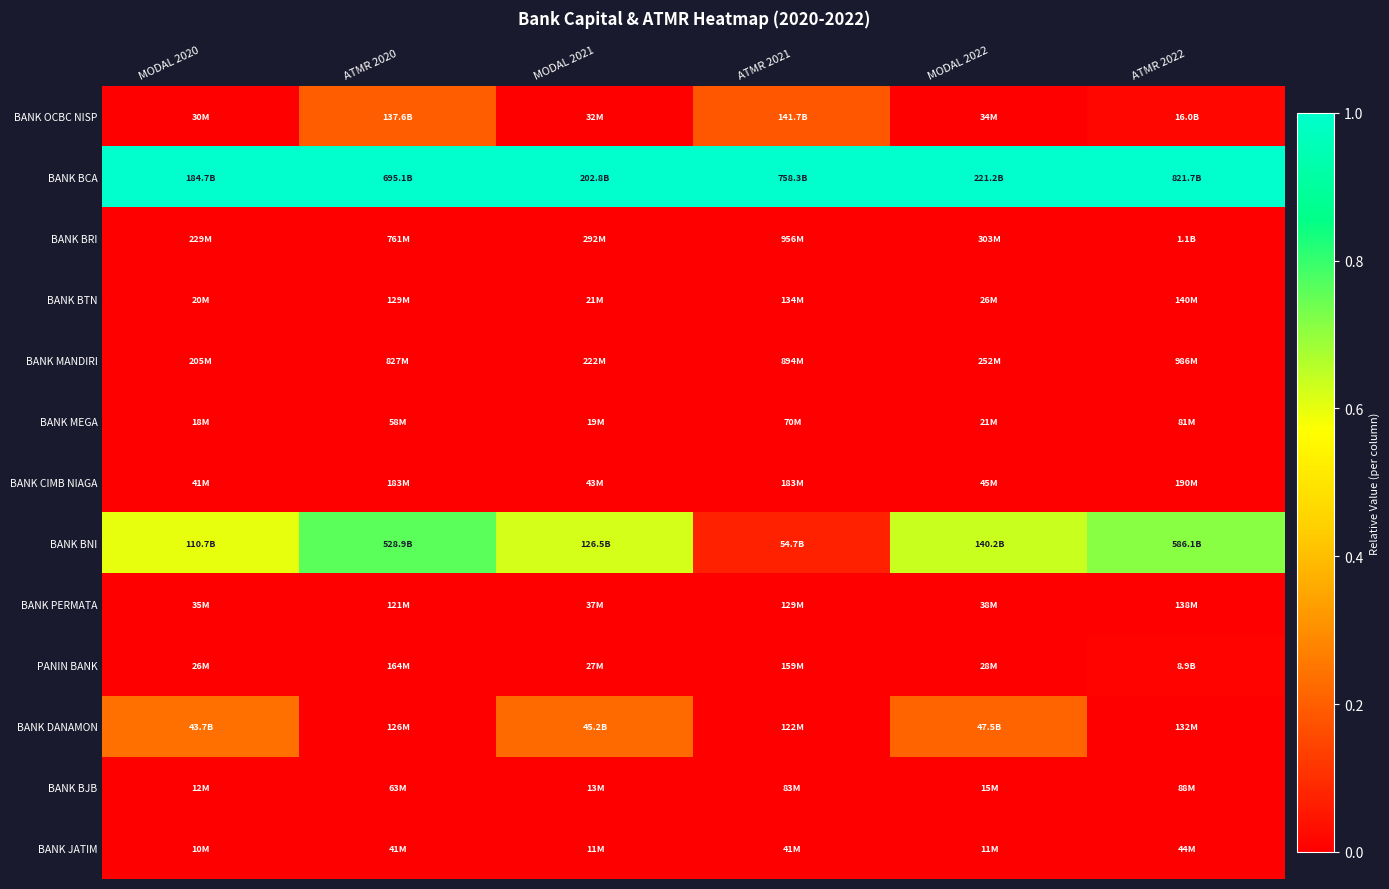

What is the difference between the highest and lowest values at ATMR 2020?

1.0